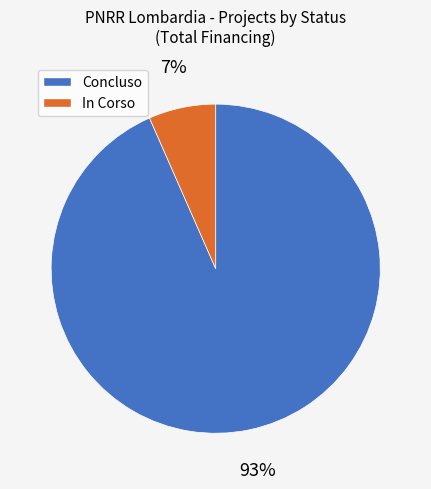

What is the smallest slice in the pie chart?

In Corso